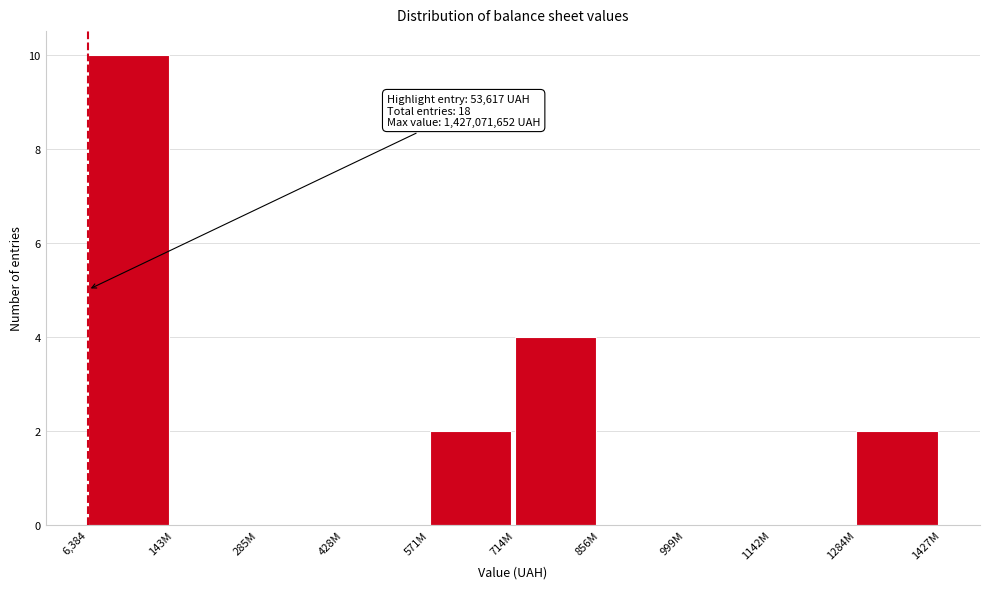

Reading left to right, transcribe all the data shown in this chart.

6,384=10	143M=0	285M=0	428M=0	571M=2	714M=4	856M=0	999M=0	1142M=0	1284M=2